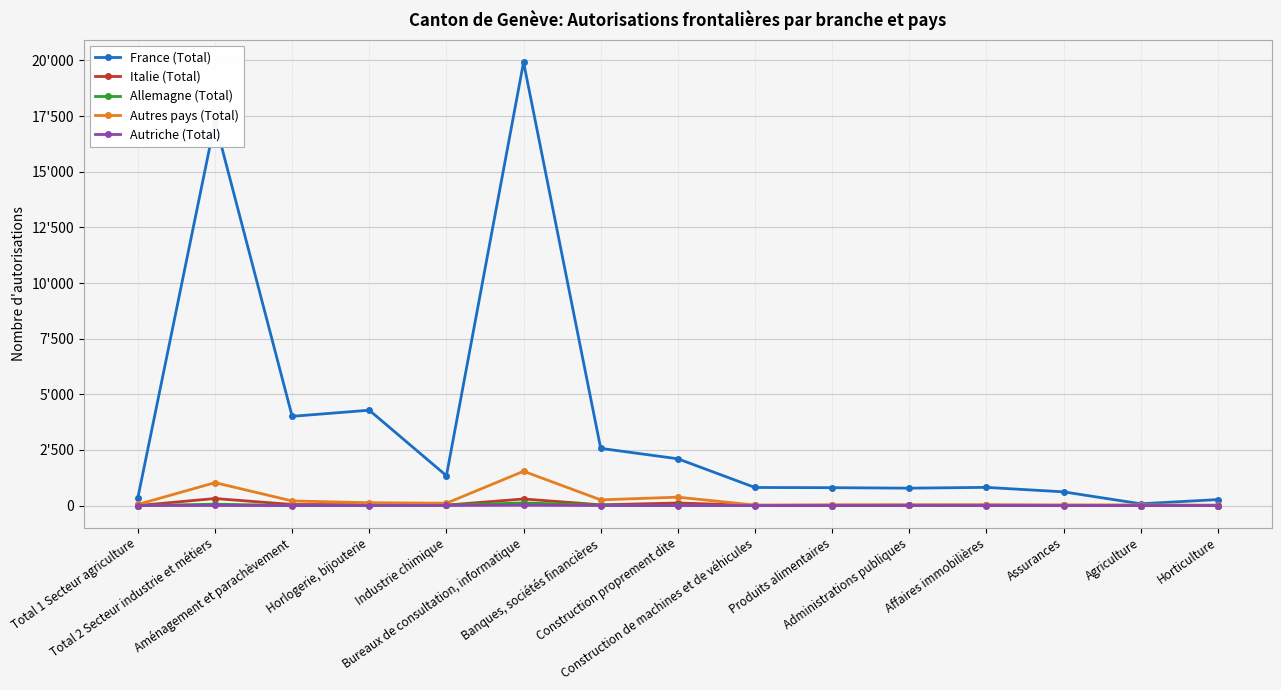

Reading left to right, extract all data points from this chart.

France (Total): Total 1 Secteur agriculture=353	Total 2 Secteur industrie et métiers=17260	Aménagement et parachèvement=4009	Horlogerie, bijouterie=4284	Industrie chimique=1340	Bureaux de consultation, informatique=19924	Banques, sociétés financières=2569	Construction proprement dite=2101	Construction de machines et de véhicules=811	Produits alimentaires=803	Administrations publiques=781	Affaires immobilières=816	Assurances=615	Agriculture=79	Horticulture=268
Italie (Total): Total 1 Secteur agriculture=0	Total 2 Secteur industrie et métiers=315	Aménagement et parachèvement=48	Horlogerie, bijouterie=40	Industrie chimique=20	Bureaux de consultation, informatique=295	Banques, sociétés financières=33	Construction proprement dite=114	Construction de machines et de véhicules=9	Produits alimentaires=8	Administrations publiques=16	Affaires immobilières=18	Assurances=4	Agriculture=0	Horticulture=0
Allemagne (Total): Total 1 Secteur agriculture=0	Total 2 Secteur industrie et métiers=61	Aménagement et parachèvement=3	Horlogerie, bijouterie=9	Industrie chimique=23	Bureaux de consultation, informatique=116	Banques, sociétés financières=23	Construction proprement dite=3	Construction de machines et de véhicules=5	Produits alimentaires=1	Administrations publiques=5	Affaires immobilières=2	Assurances=4	Agriculture=0	Horticulture=0
Autres pays (Total): Total 1 Secteur agriculture=50	Total 2 Secteur industrie et métiers=1029	Aménagement et parachèvement=206	Horlogerie, bijouterie=127	Industrie chimique=104	Bureaux de consultation, informatique=1540	Banques, sociétés financières=256	Construction proprement dite=376	Construction de machines et de véhicules=20	Produits alimentaires=35	Administrations publiques=36	Affaires immobilières=35	Assurances=30	Agriculture=30	Horticulture=19
Autriche (Total): Total 1 Secteur agriculture=0	Total 2 Secteur industrie et métiers=3	Aménagement et parachèvement=0	Horlogerie, bijouterie=0	Industrie chimique=3	Bureaux de consultation, informatique=13	Banques, sociétés financières=1	Construction proprement dite=0	Construction de machines et de véhicules=0	Produits alimentaires=0	Administrations publiques=2	Affaires immobilières=1	Assurances=0	Agriculture=0	Horticulture=0